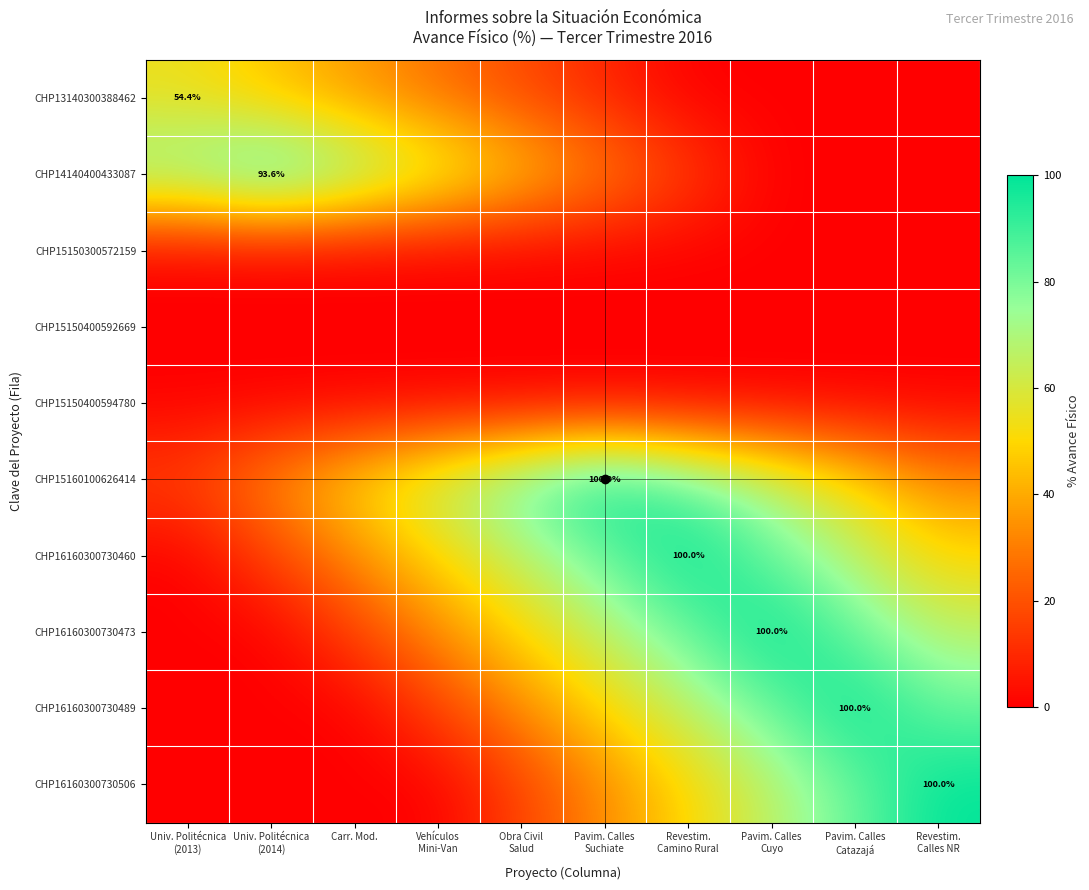

How many data points in CHP16160300730506 are less than 33?

5